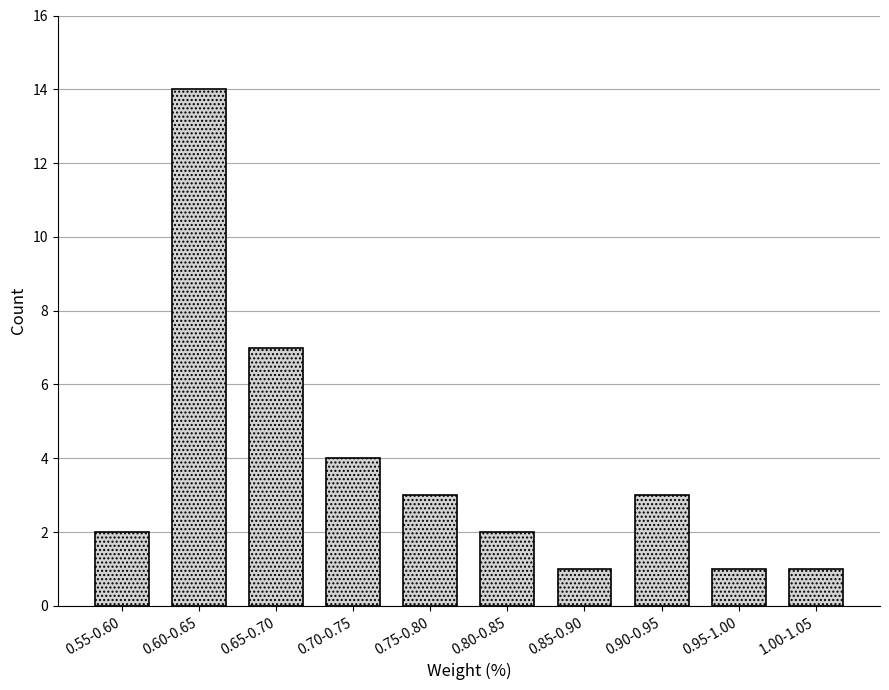

Reading left to right, what are all the values shown in this chart?

2	14	7	4	3	2	1	3	1	1